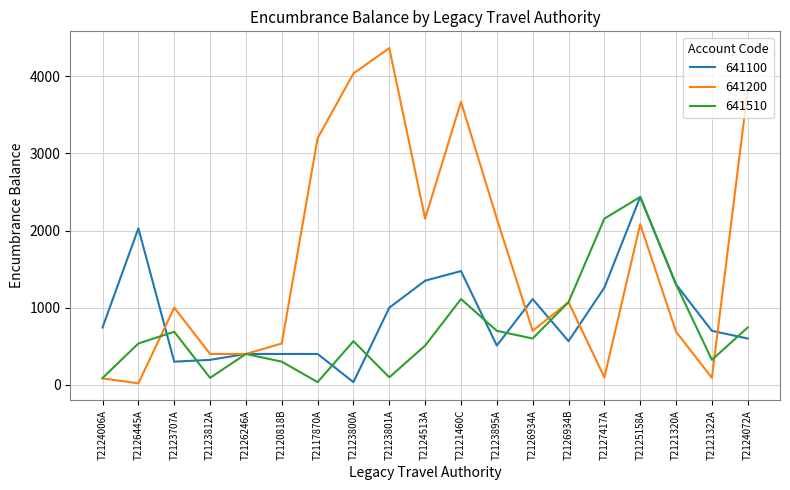

Which series ends up on top after the final intersection of 641100 and 641510?

641510